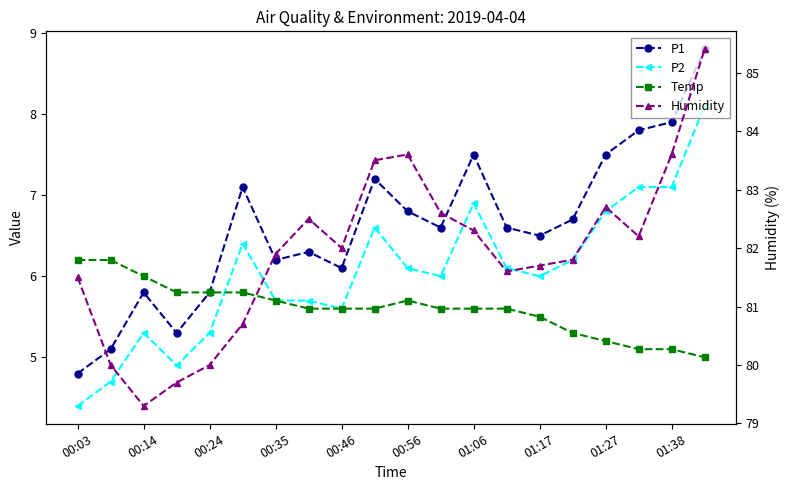

True or false: P1 and Humidity intersect in this chart.

False